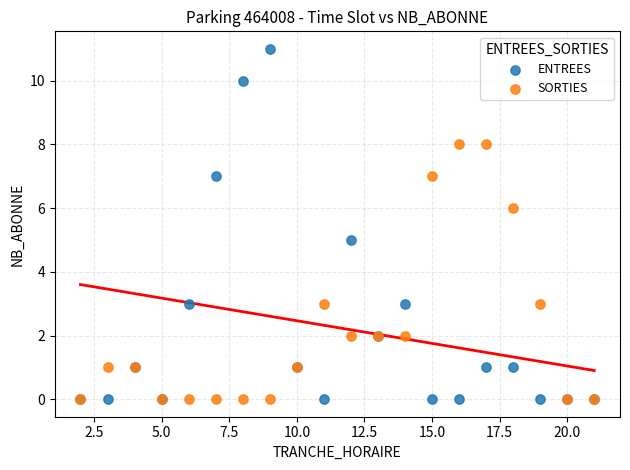

What are all the series names shown in the legend?

ENTREES, SORTIES